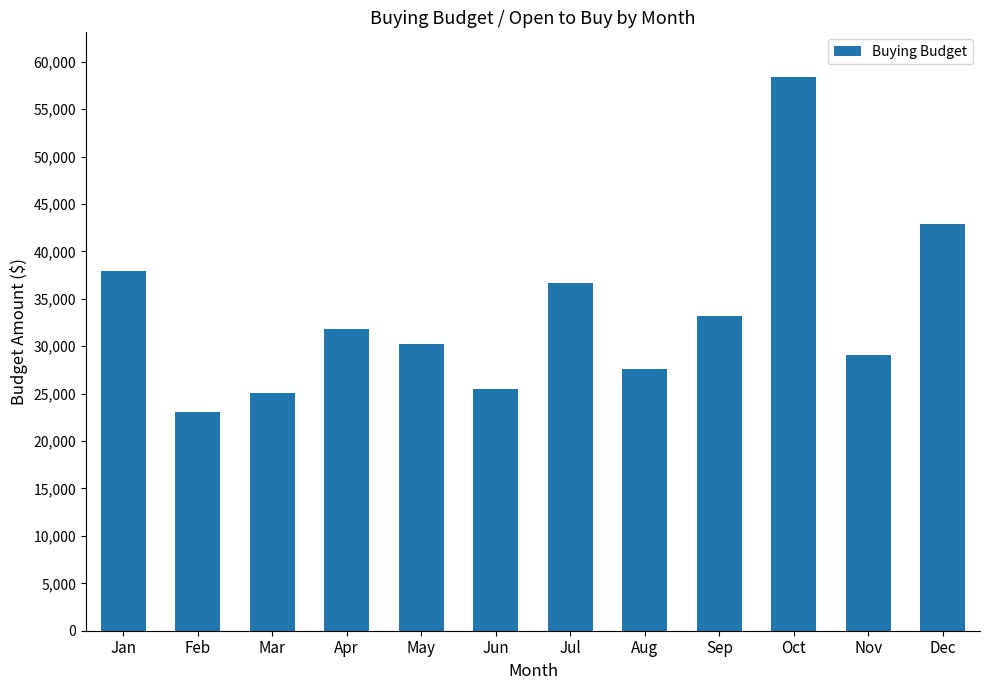

What is the sum of all values?

401472.0